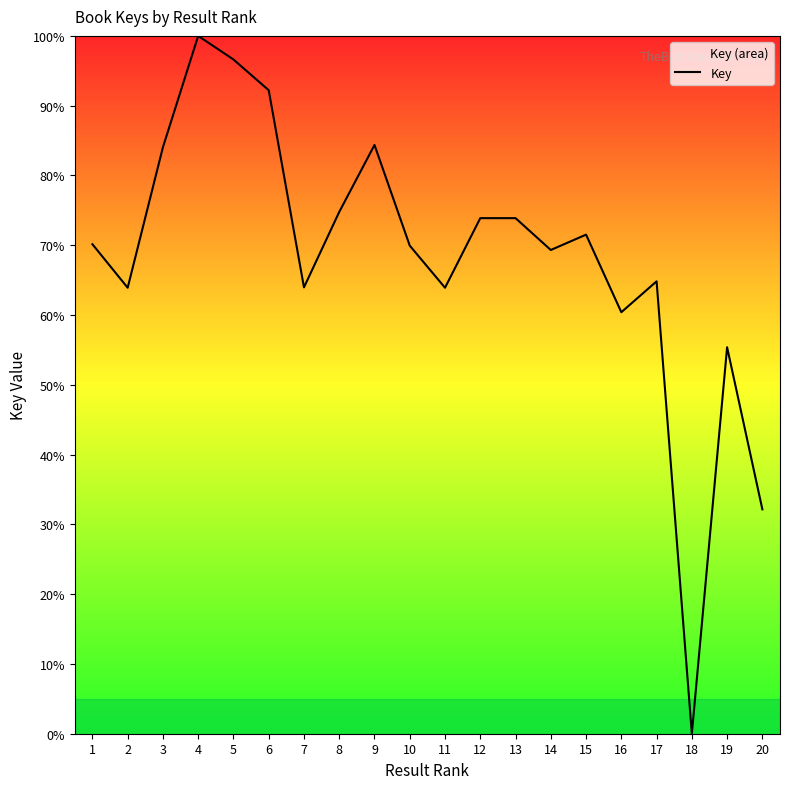

What is the difference between the maximum and minimum values?

100.0